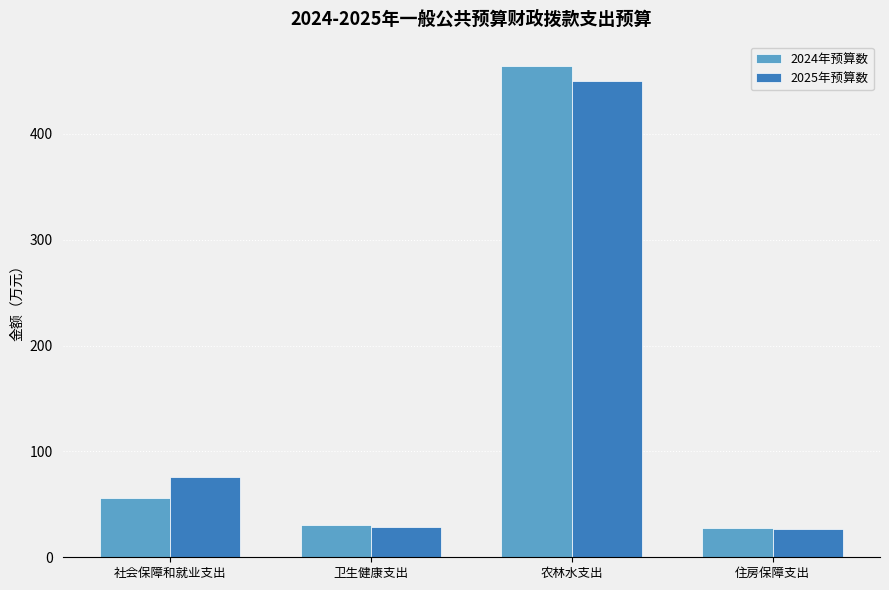

At which label is 2024年预算数 closest to 246?

社会保障和就业支出